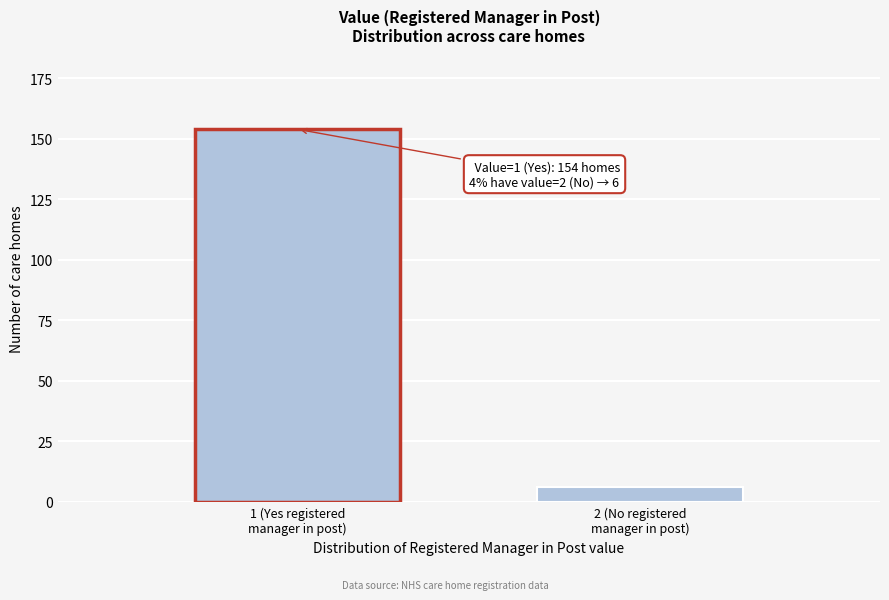

Reading right to left, transcribe all the data shown in this chart.

6	154